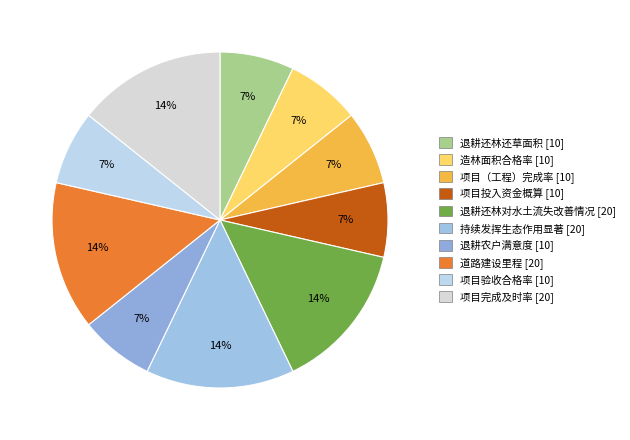

How many segments does this pie chart have?

10